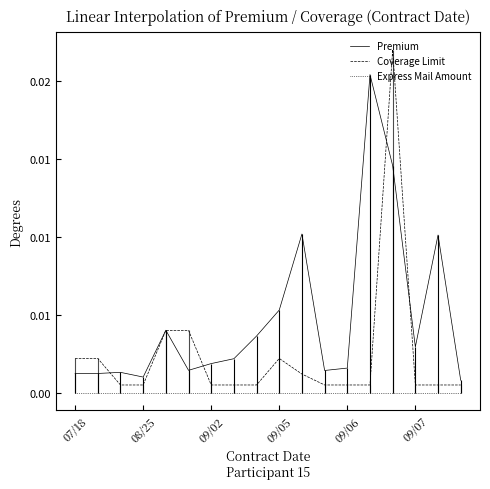

In Premium, how many points are lower than both neighbors (excluding endpoints)?

4